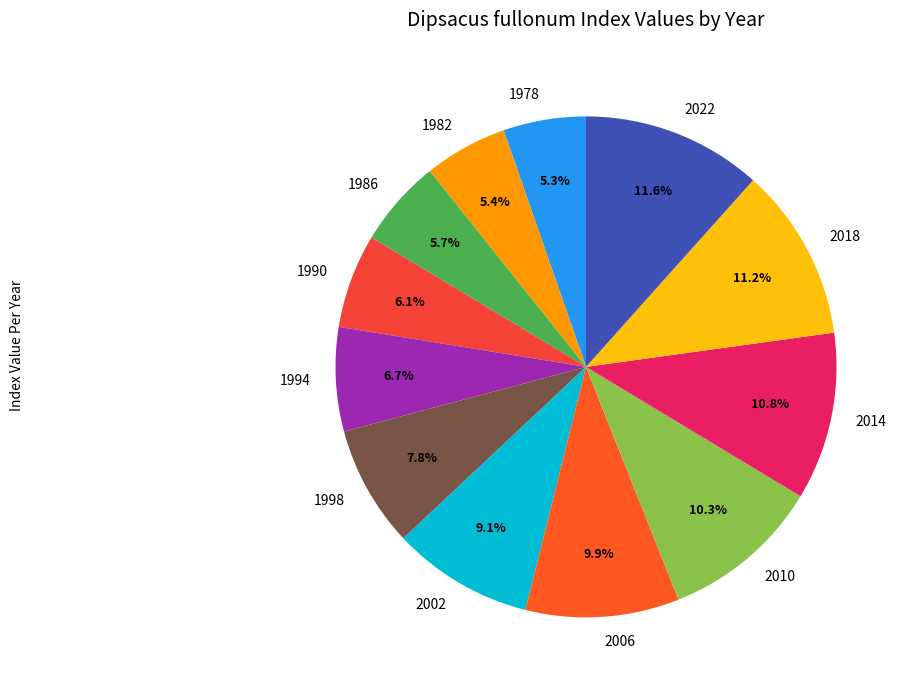

Is 1990 the majority of the pie?

No